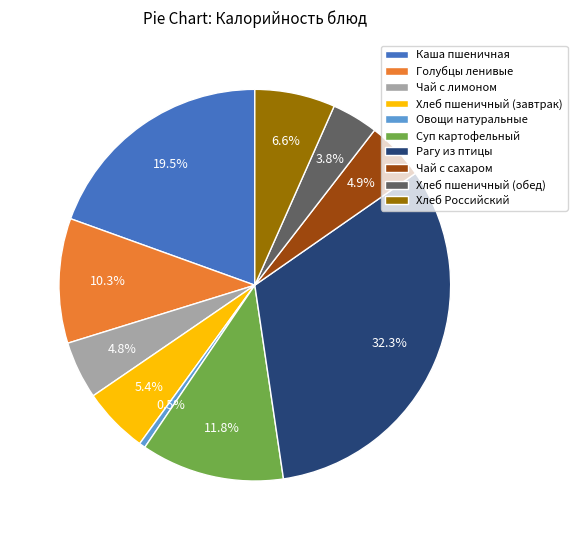

To the nearest percent, what is the combined percentage of Хлеб Российский and Рагу из птицы?

39%